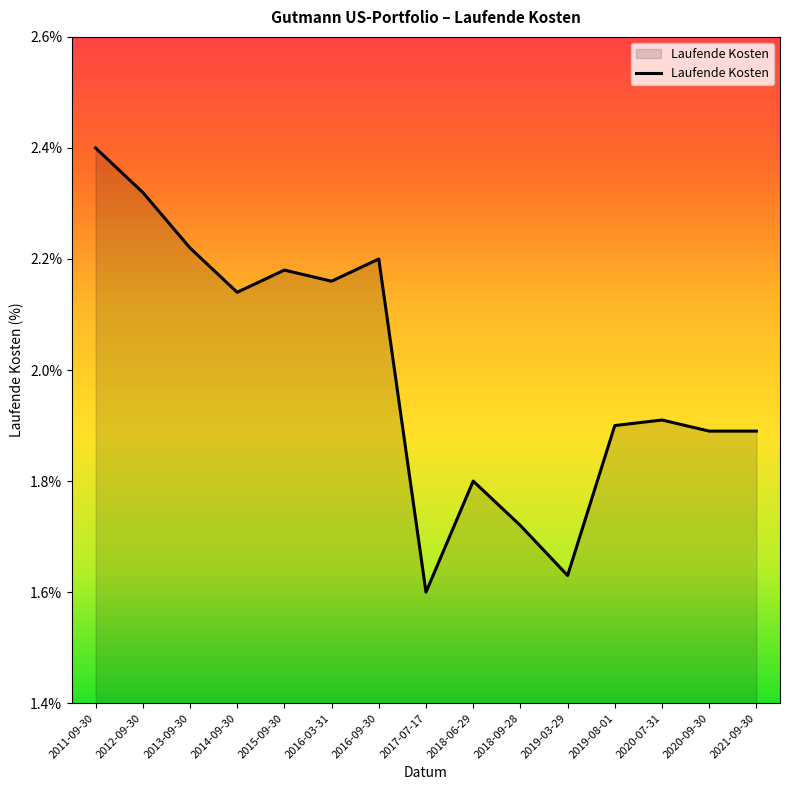

Count the number of categories in the chart.

15